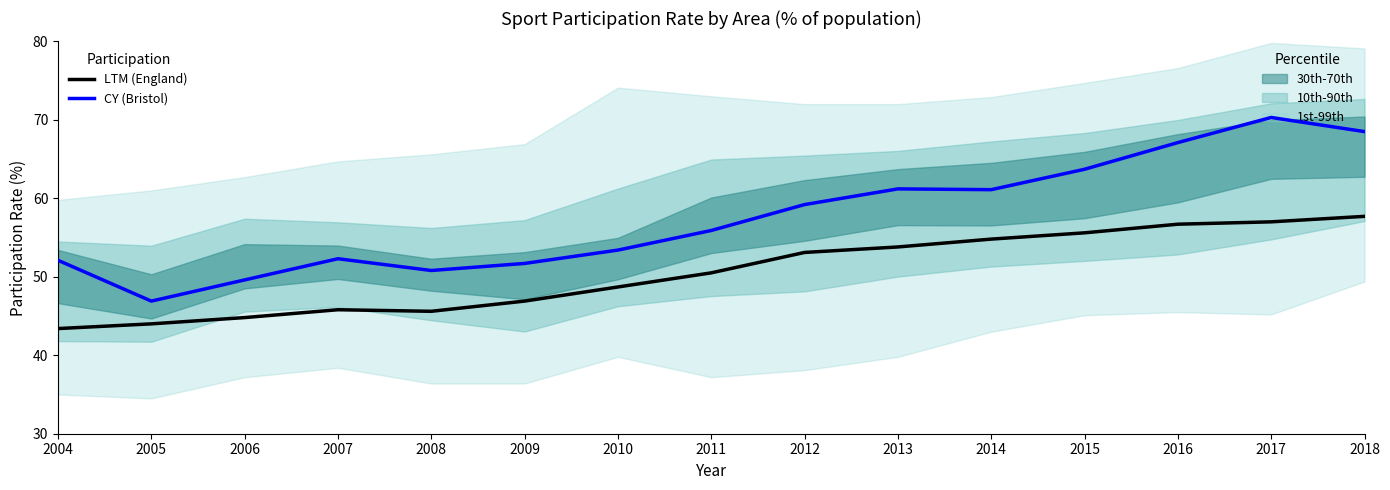

Reading left to right, transcribe all the data shown in this chart.

LTM (England): 43.4	44.0	44.8	45.8	45.6	46.9	48.7	50.5	53.1	53.8	54.8	55.6	56.7	57.0	57.7
CY (Bristol): 52.1	46.9	49.6	52.3	50.8	51.7	53.4	55.9	59.2	61.2	61.1	63.7	67.1	70.3	68.5